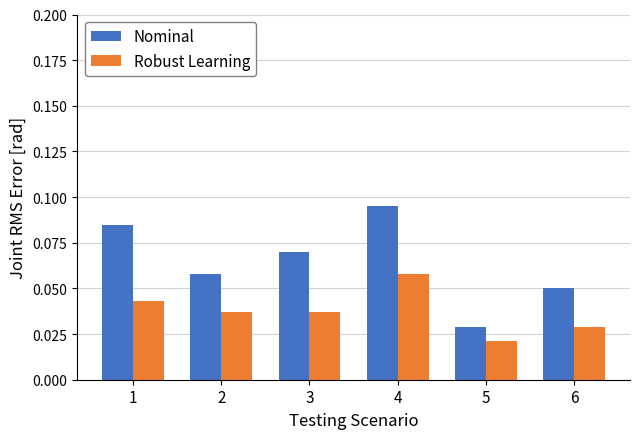

At which label does Nominal reach its minimum?

5